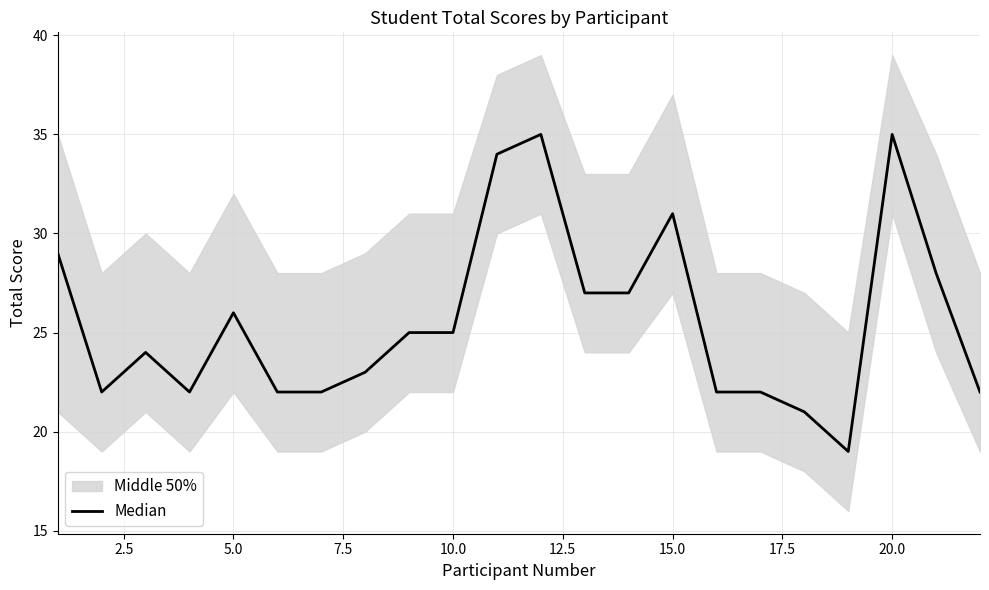

Count the number of values greater than 25.

9